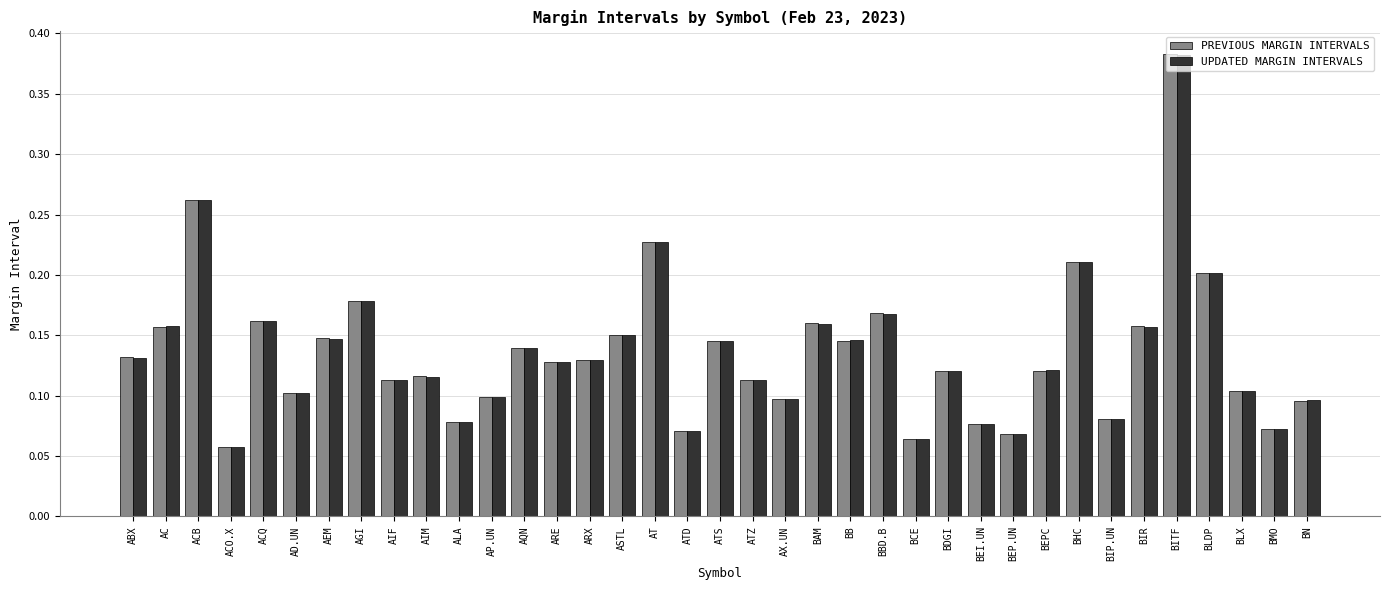

At which category is the sum across all series the highest?

BITF